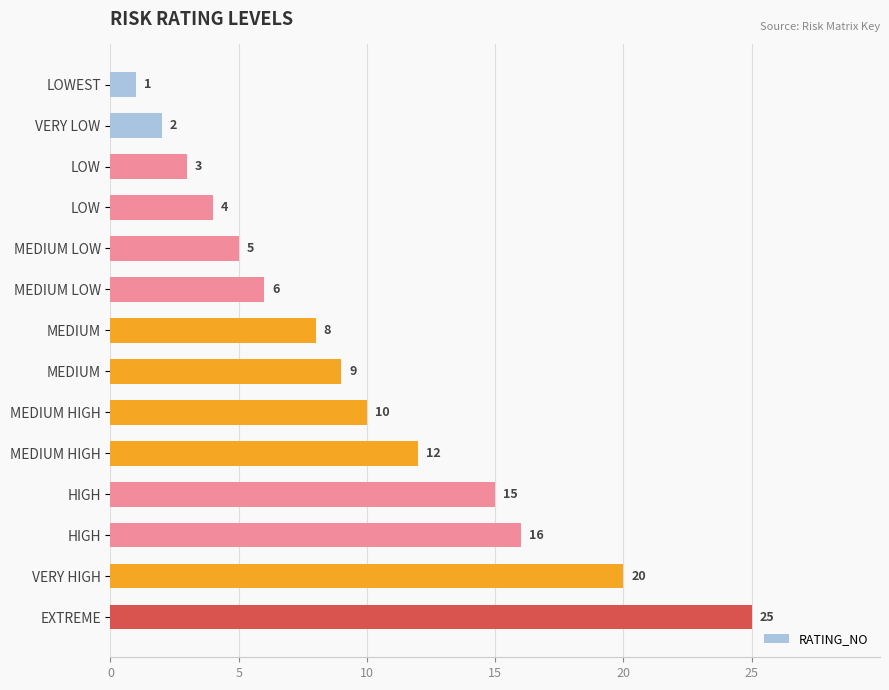

How many values are below 9?

7